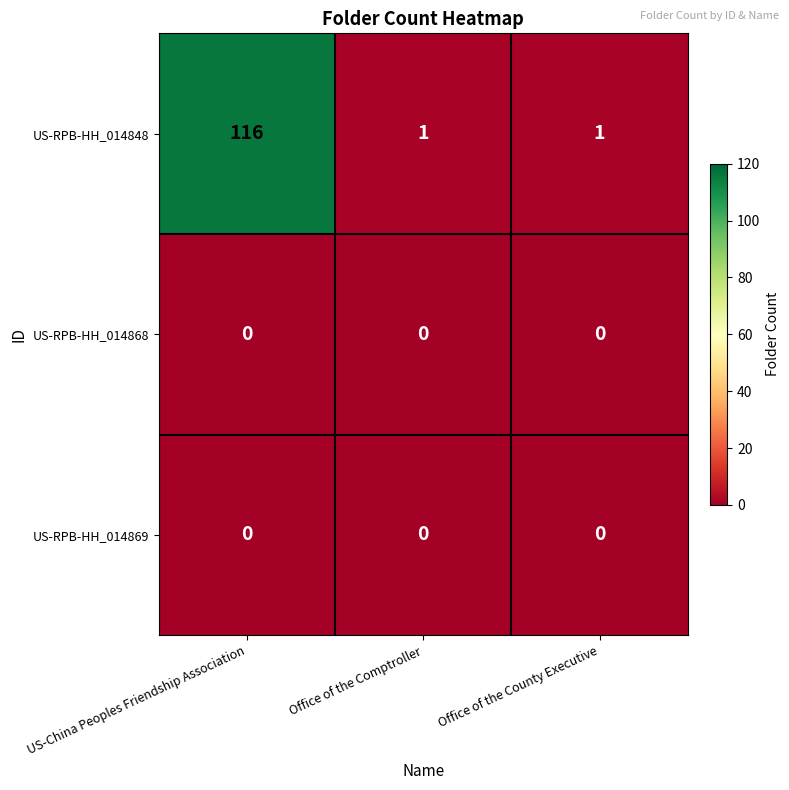

Is it true that US-RPB-HH_014868 equals 0 at Office of the County Executive?

True